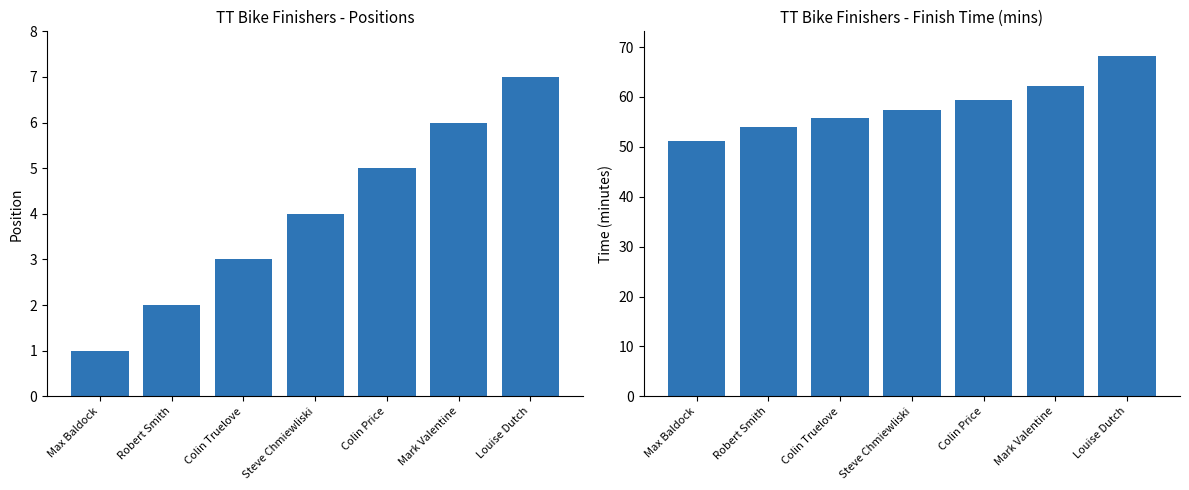

What is the maximum value shown in the chart?

68.2